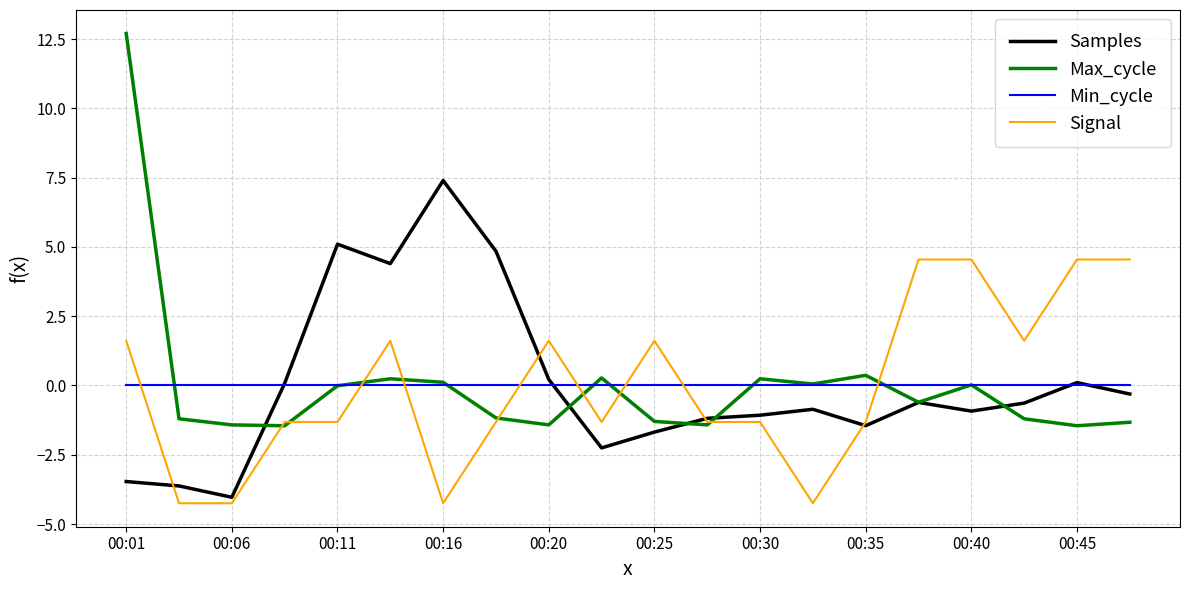

Which series has the widest spread of values?

Max_cycle